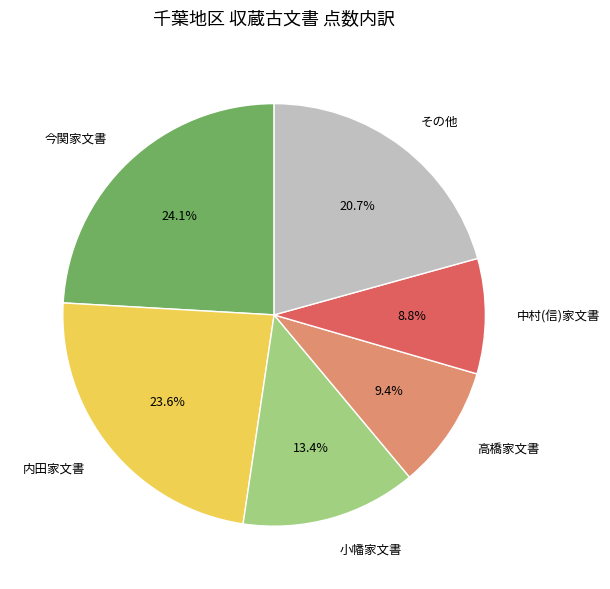

Is there any slice that represents more than half of the pie?

No